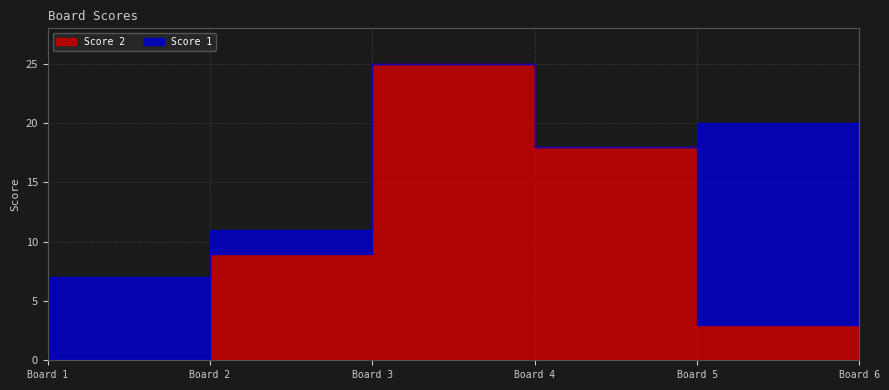

The value of Score 1 at 2 is 1. True or false?

False